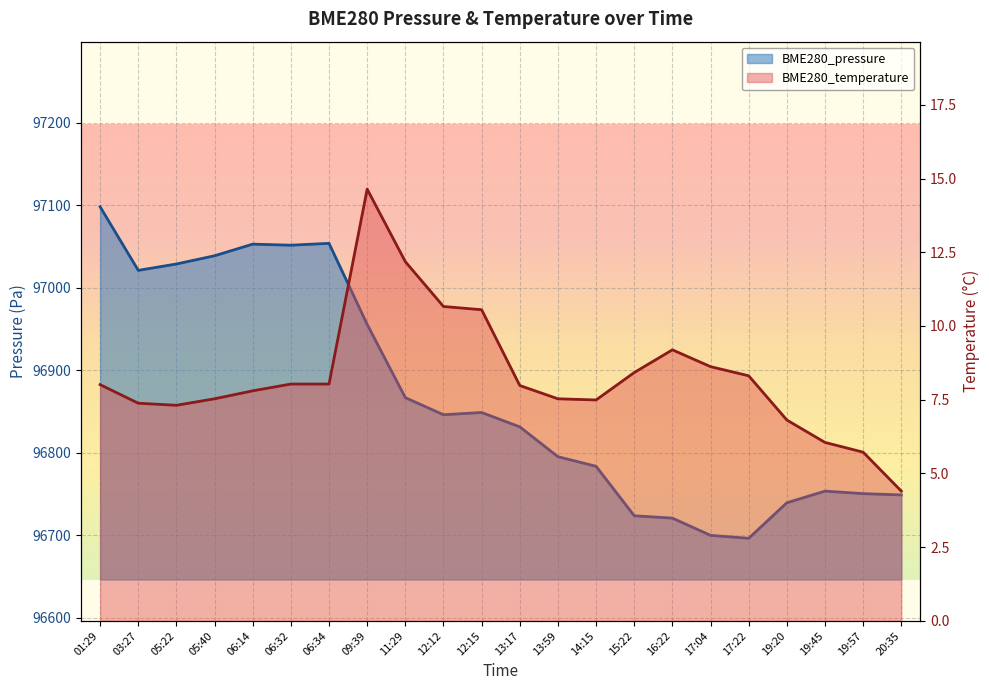

What is the minimum value for BME280_temperature?

4.4